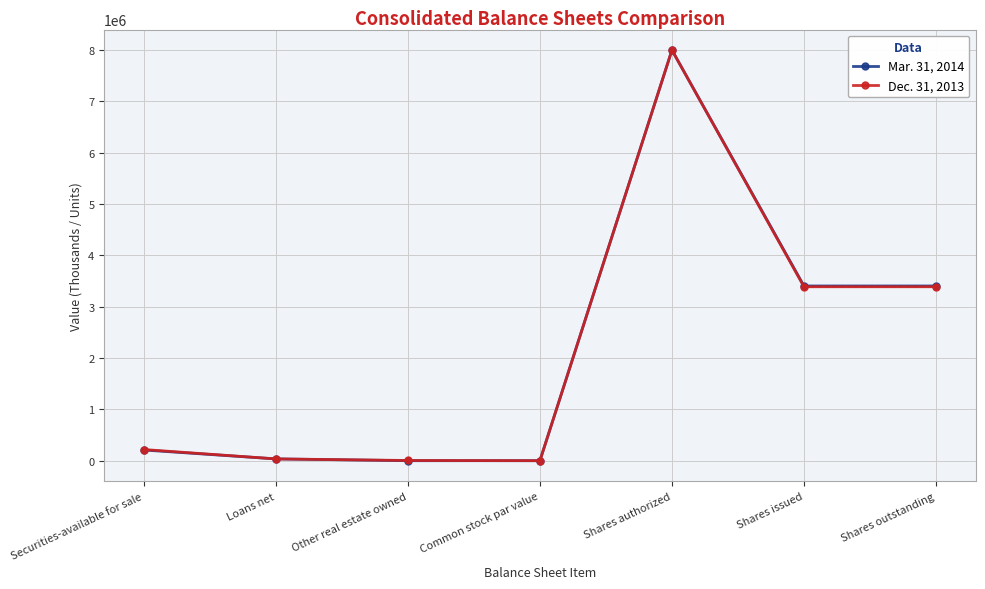

True or false: Mar. 31, 2014 has more than 2 interior local peaks.

False